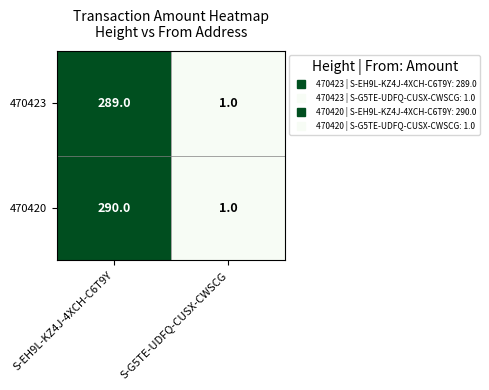

At how many categories does at least one series exceed 112?

1